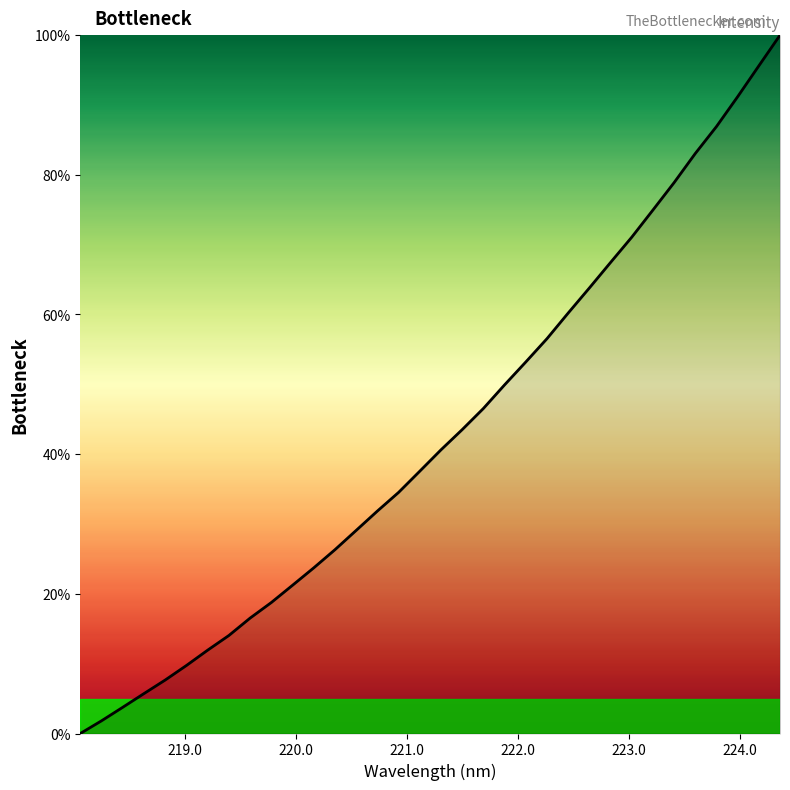

What is the difference between the maximum and minimum values?

100.0